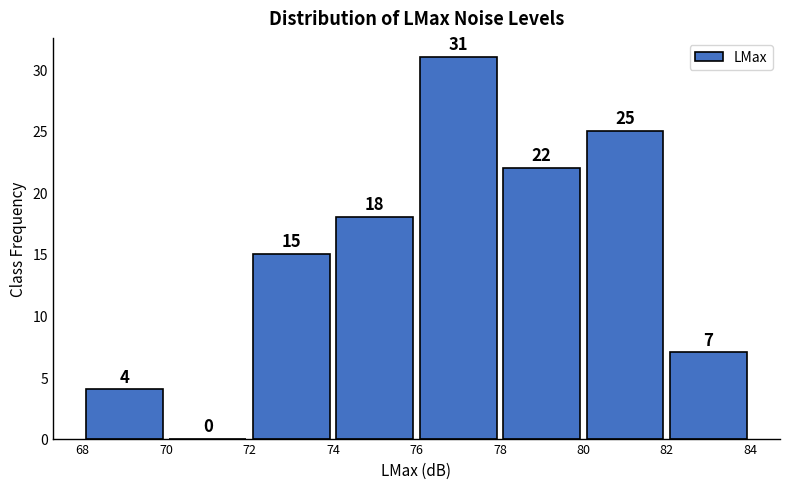

Reading left to right, transcribe this chart: for each bar, give the range it covers on the x-axis and its height.

68 to 70: 4
70 to 72: 0
72 to 74: 15
74 to 76: 18
76 to 78: 31
78 to 80: 22
80 to 82: 25
82 to 84: 7